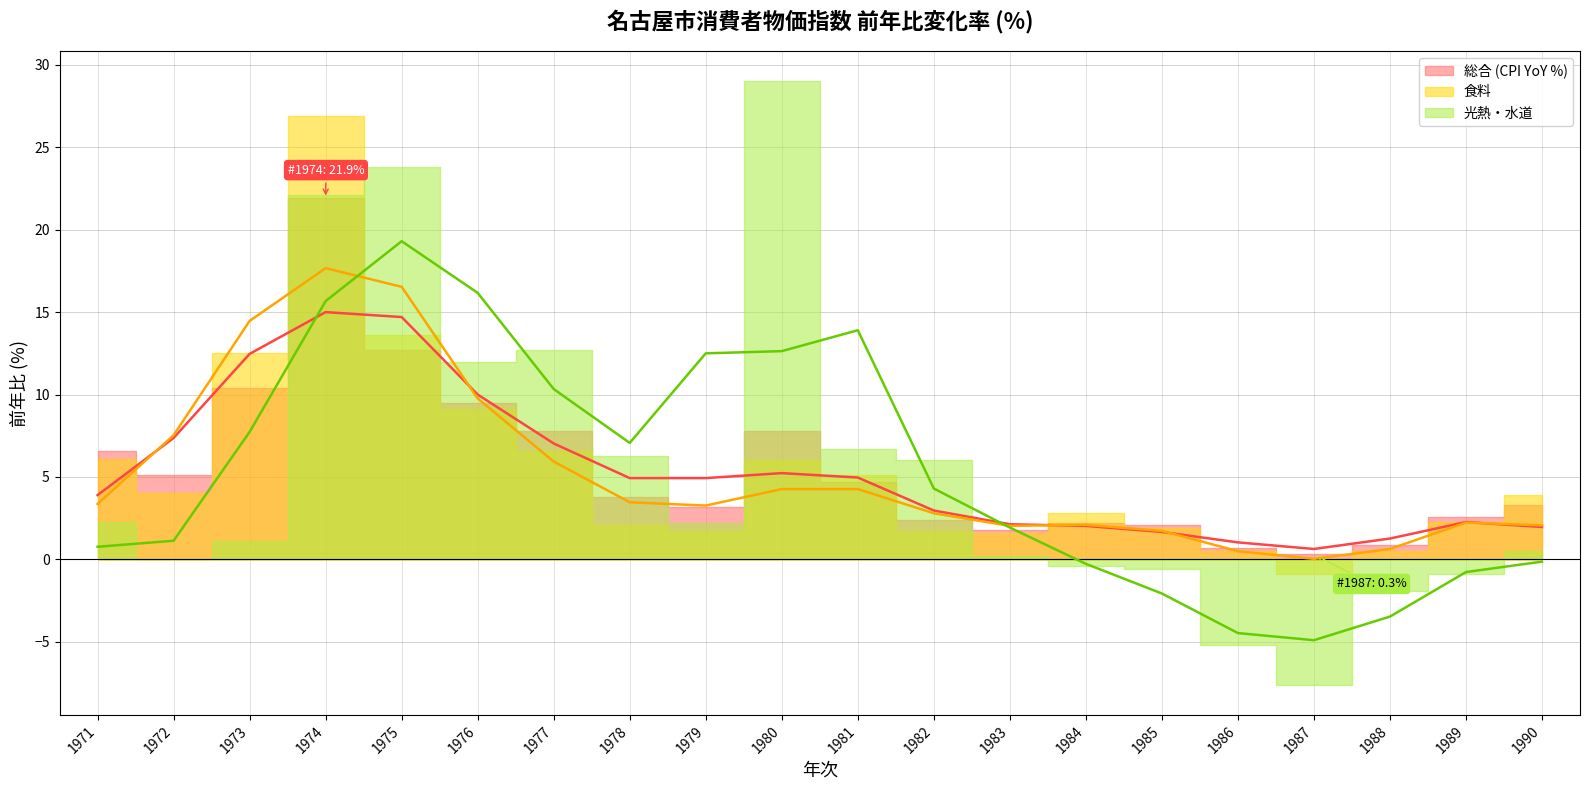

Rank the categories by 食料 value from highest to lowest.

1974, 1975, 1973, 1976, 1977, 1971, 1980, 1981, 1972, 1990, 1984, 1989, 1978, 1985, 1979, 1982, 1983, 1986, 1988, 1987